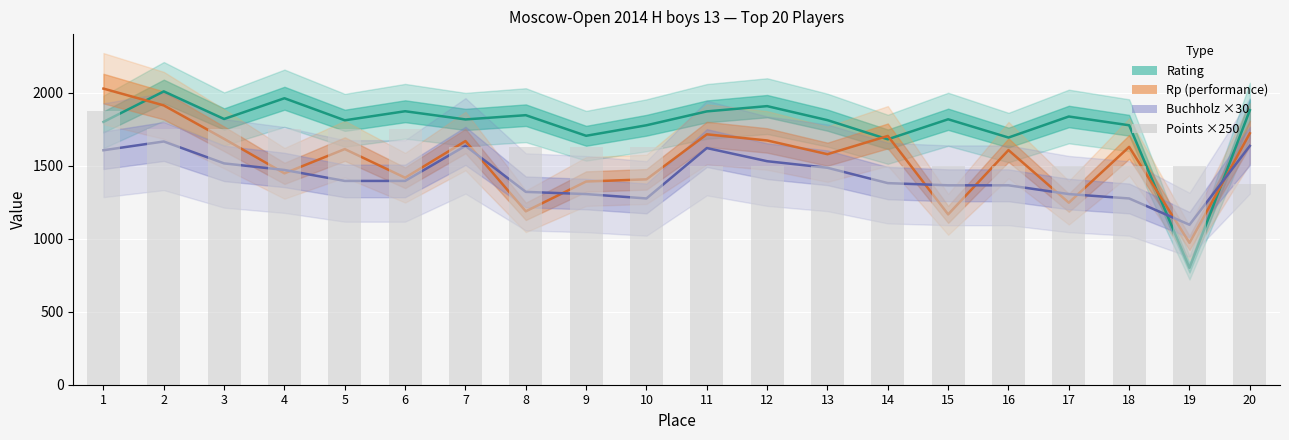

What are all the series names shown in the legend?

Rating, Rp (performance), Buchholz ×30, Points ×250